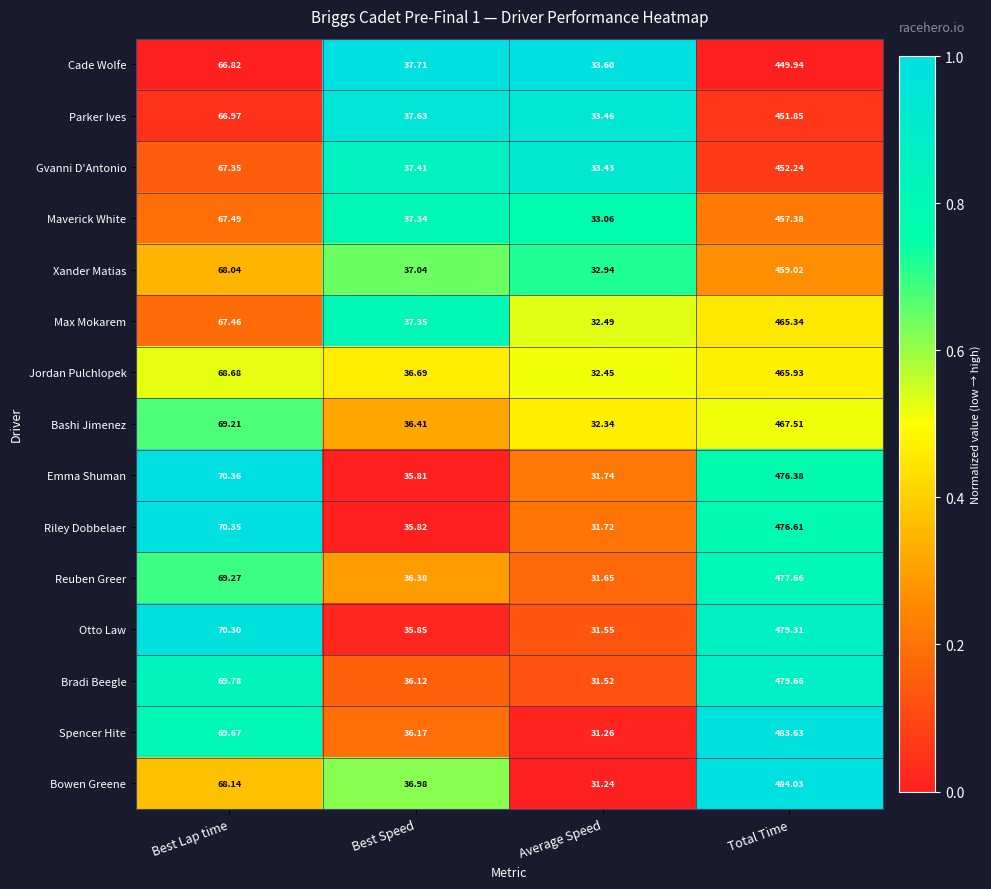

Which series has the largest total across all categories?

Spencer Hite